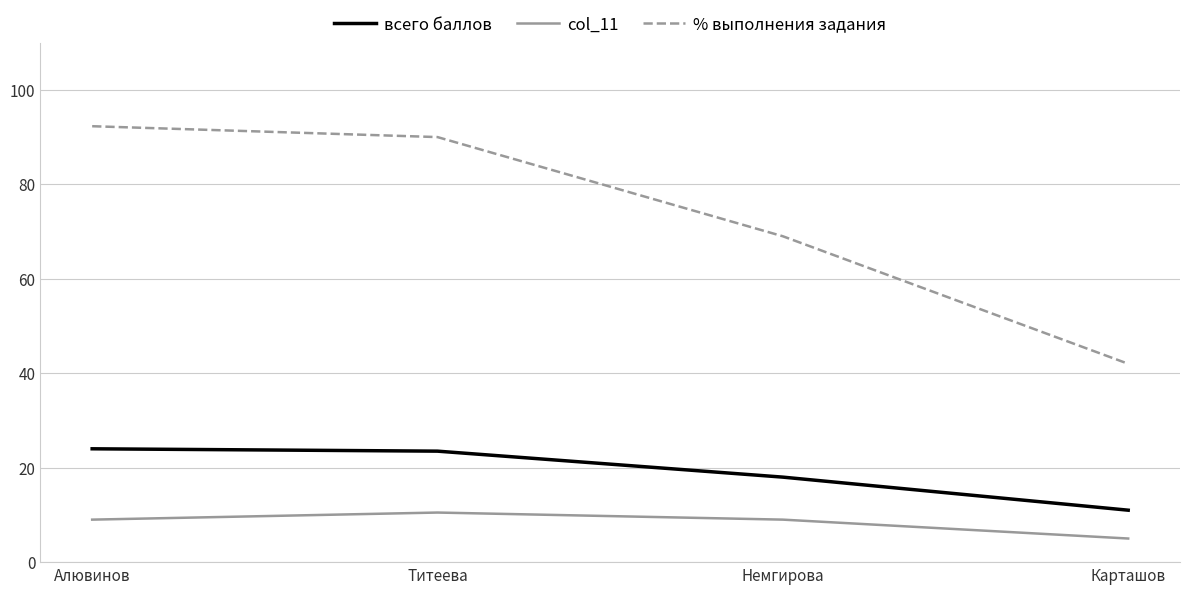

What is the average value of the % выполнения задания series?

73.3